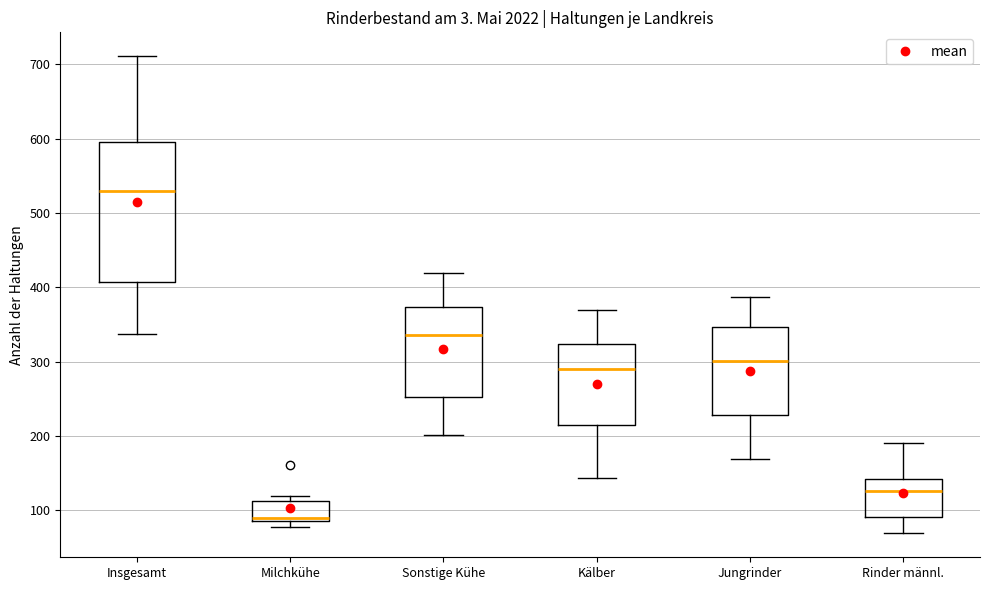

Reading left to right, transcribe this box plot: for each box, give where its median line is, the range the box spans, and where its two whiskers end, as read against the y-axis. The values are not printed on the chart, so give them approximately, as read against the axis.

Insgesamt: median 530, box 410 to 600, whiskers 340 to 710
Milchkühe: median 90 (just above the box's lower edge), box 90 to 110, whiskers 80 to 120
Sonstige Kühe: median 340, box 250 to 370, whiskers 200 to 420
Kälber: median 290, box 220 to 320, whiskers 140 to 370
Jungrinder: median 300, box 230 to 350, whiskers 170 to 390
Rinder männl.: median 130, box 90 to 140, whiskers 70 to 190